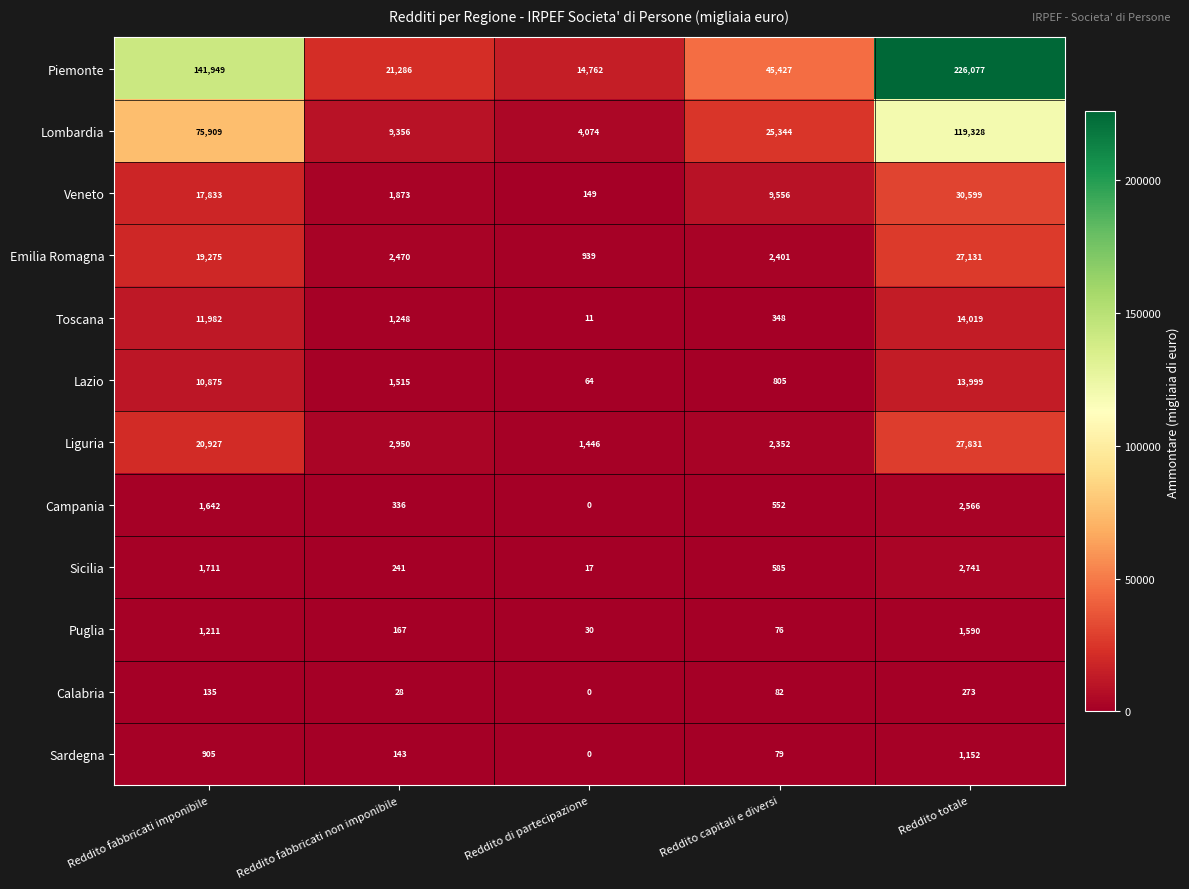

What is the maximum value shown in the chart?

226077